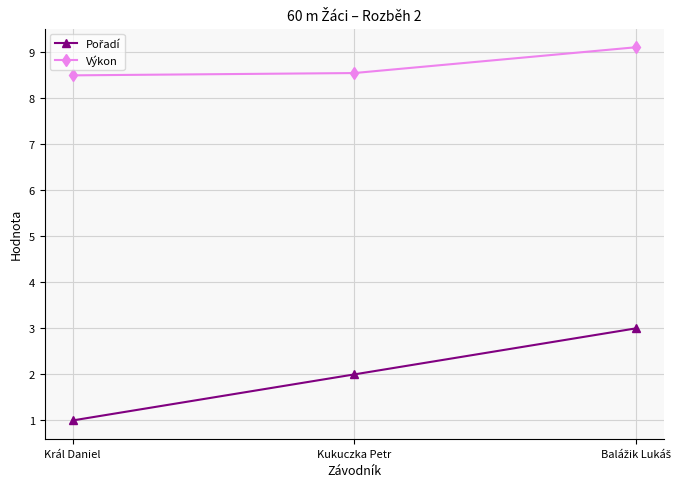

What is the difference between the highest and lowest values at Král Daniel?

7.5